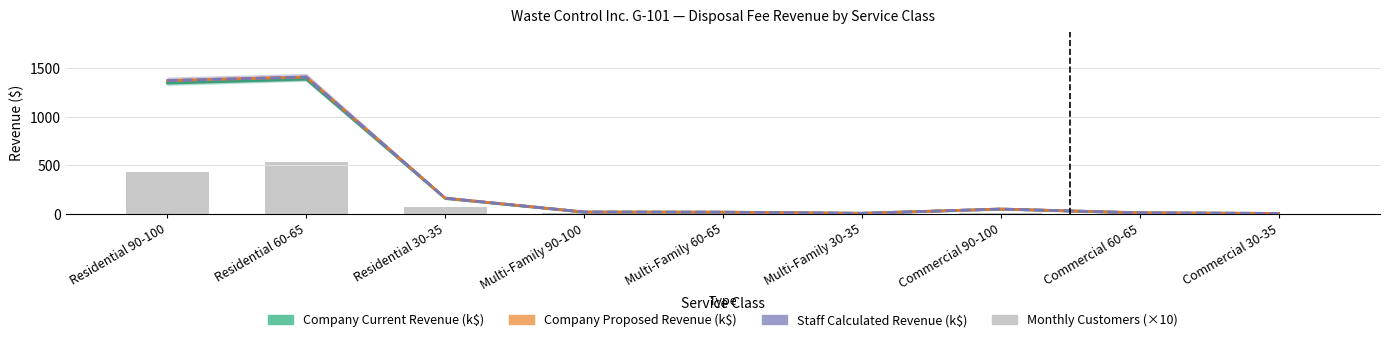

At which category is the sum across all series the highest?

Residential 60-65